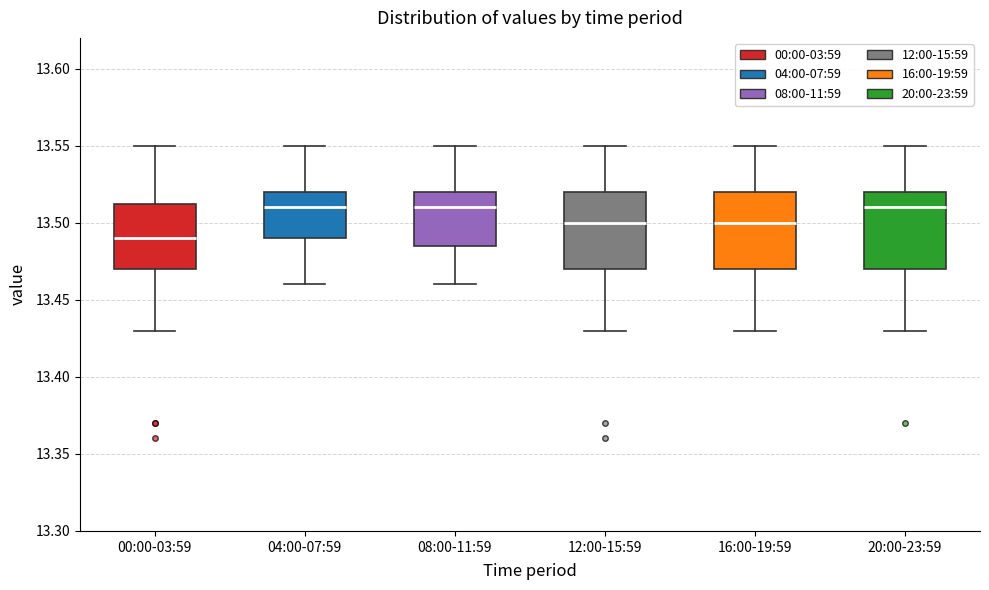

Where is the lower edge of the box for 04:00-07:59 on the y-axis? The values are not printed on the chart, so give them approximately, as read against the axis.

13.490